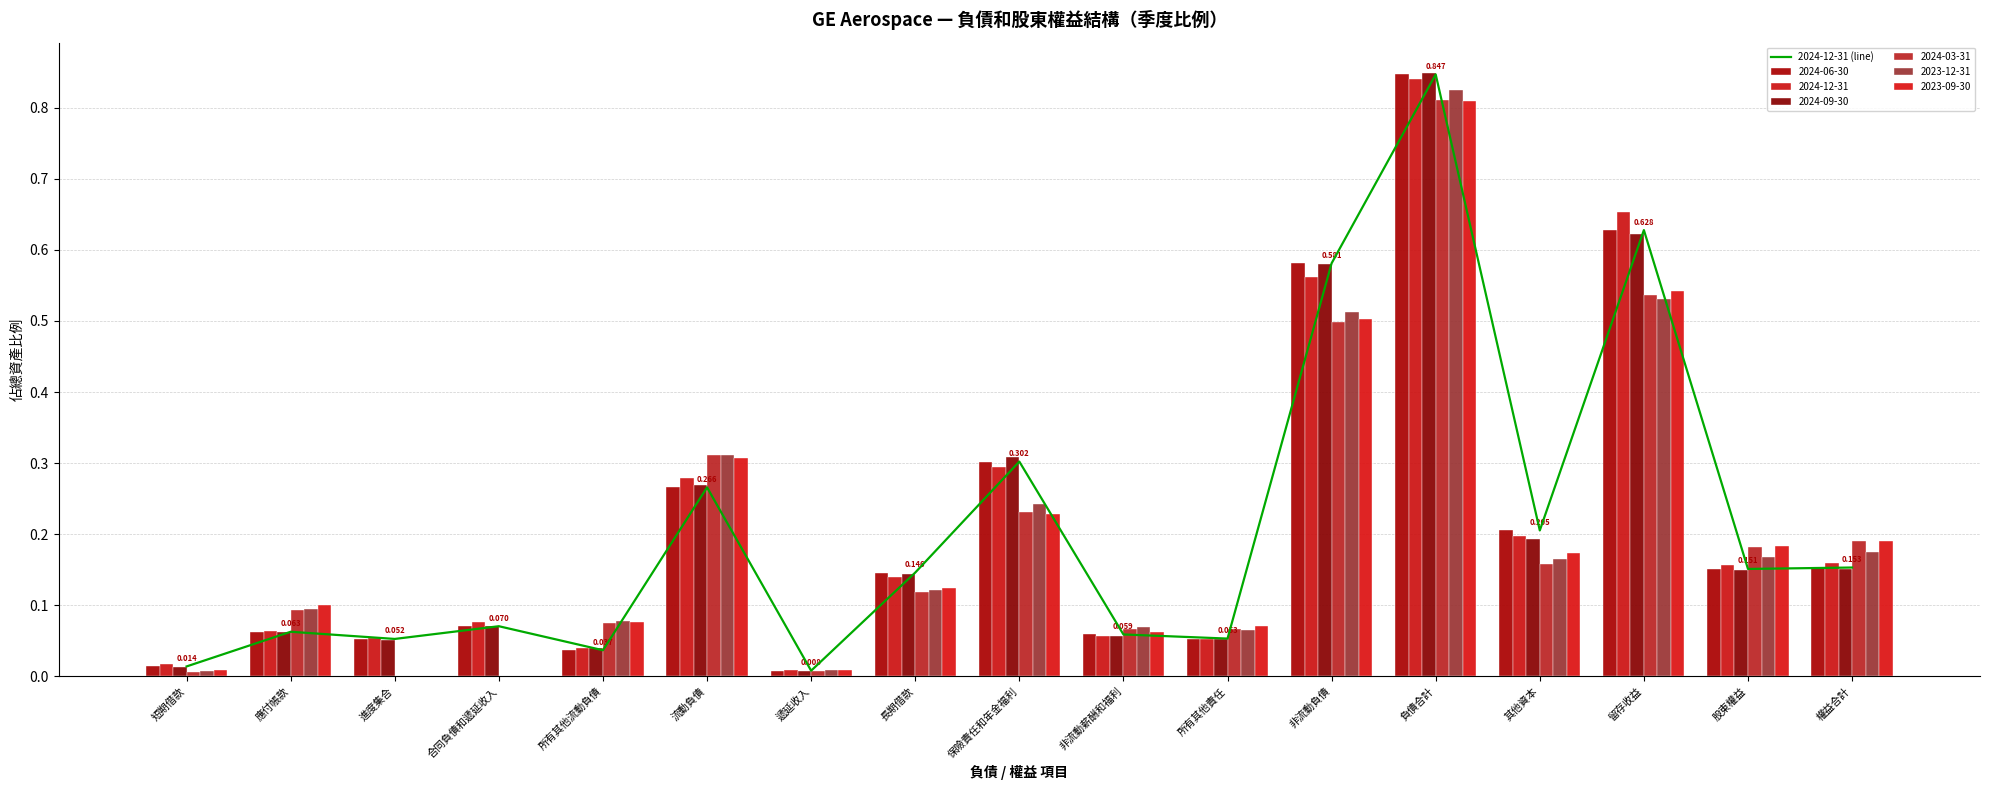

At which label is the value closest to 0?

遞延收入